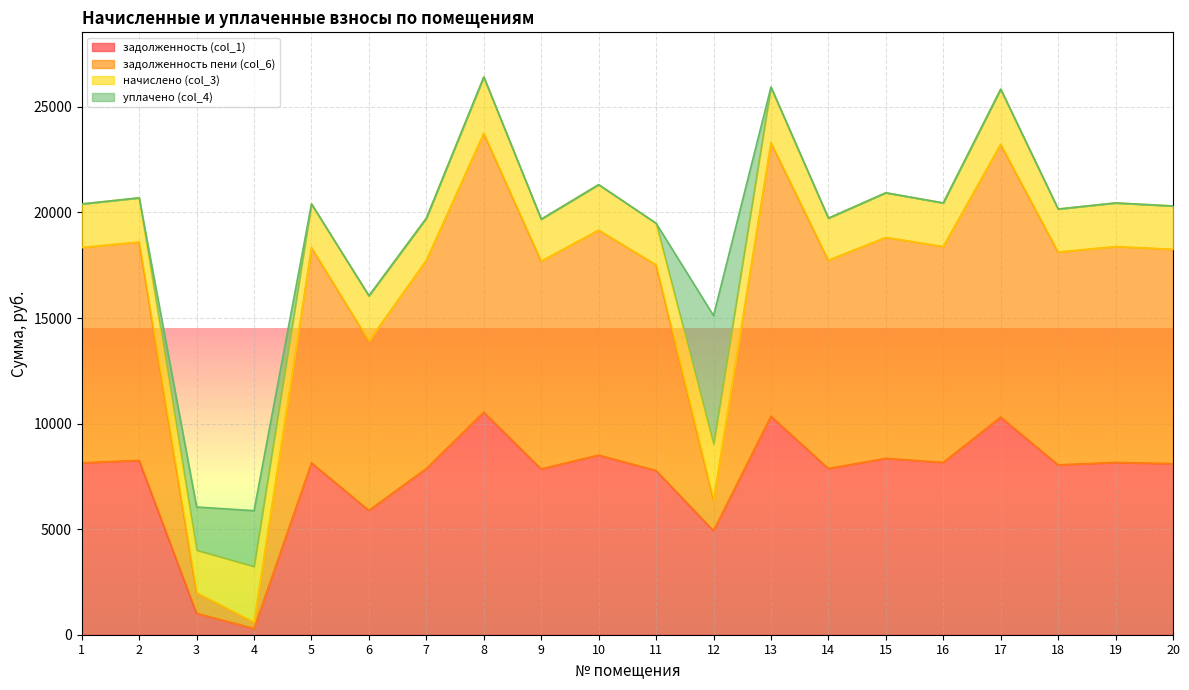

At which label does задолженность пени (col_6) reach its minimum?

4